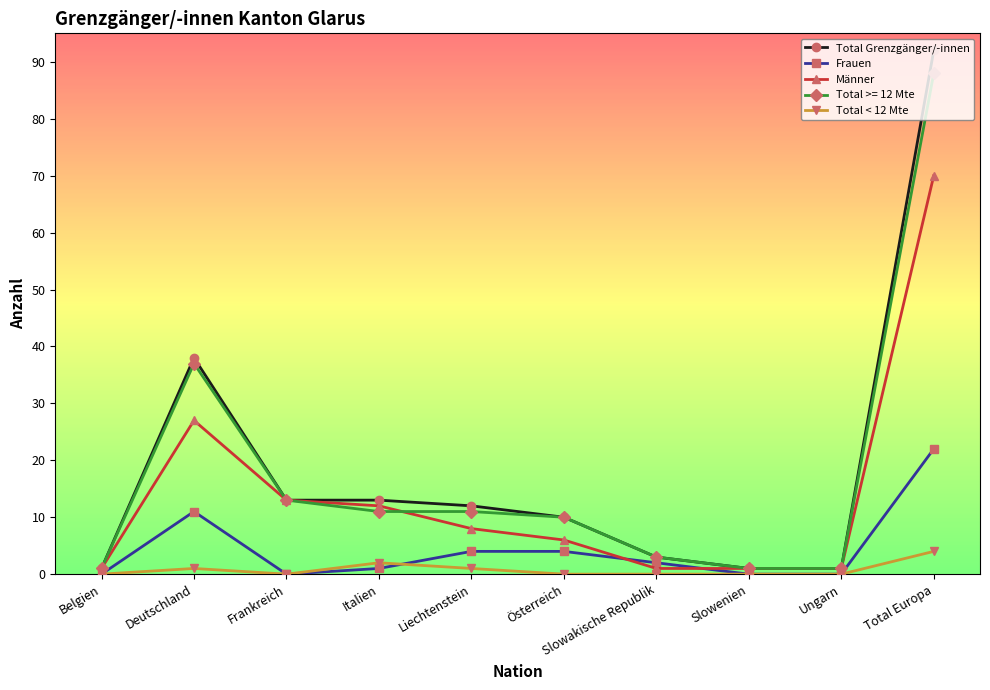

What position from the left is Ungarn?

9